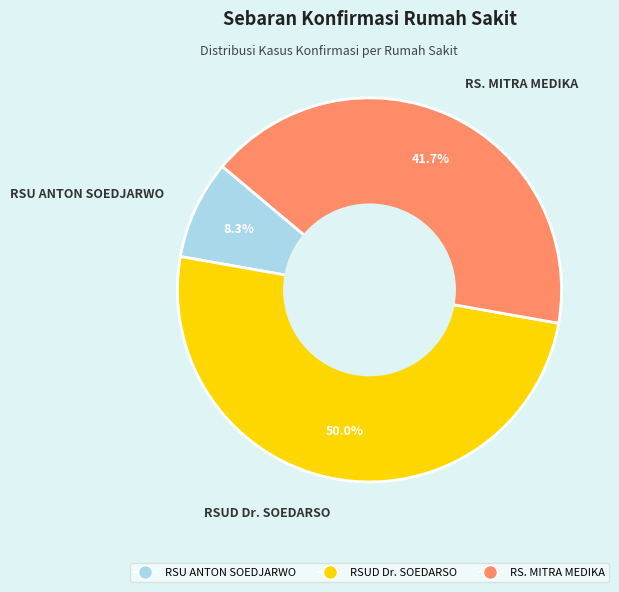

To the nearest percent, what percentage of the pie is RS. MITRA MEDIKA?

42%